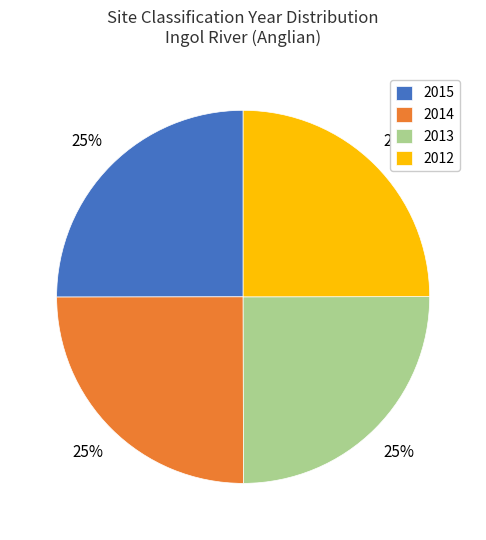

Is it true that 2014 is 38% of the pie?

False